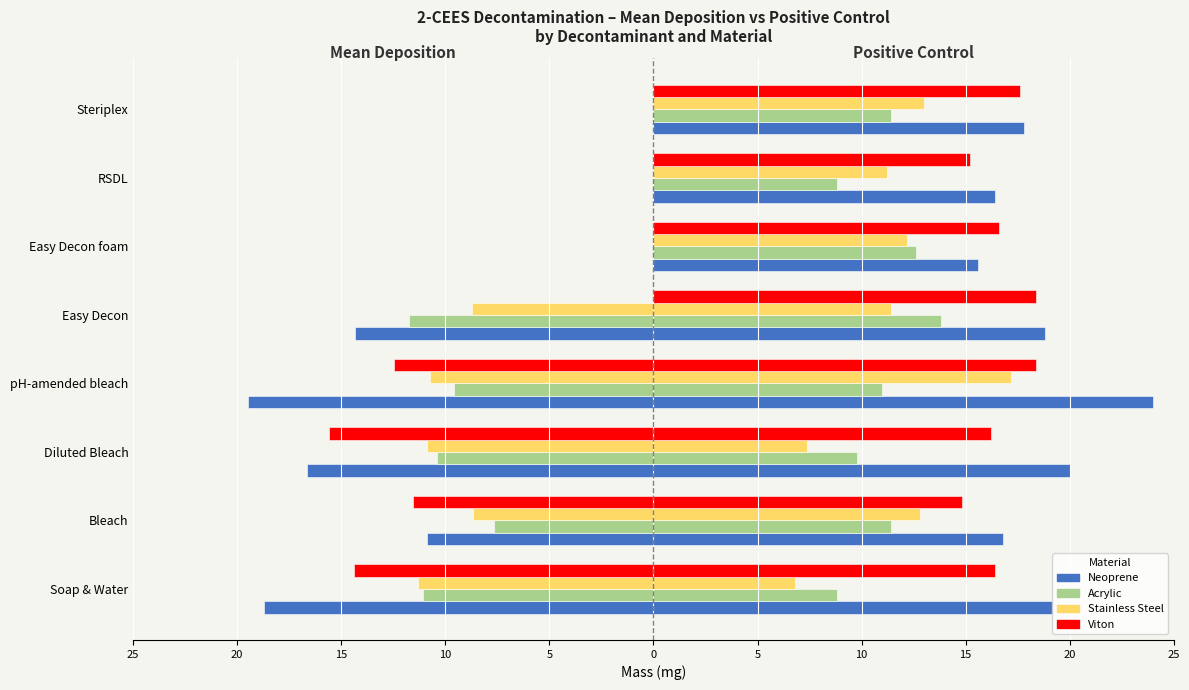

What is the label of the 4th bar from the right?

Easy Decon